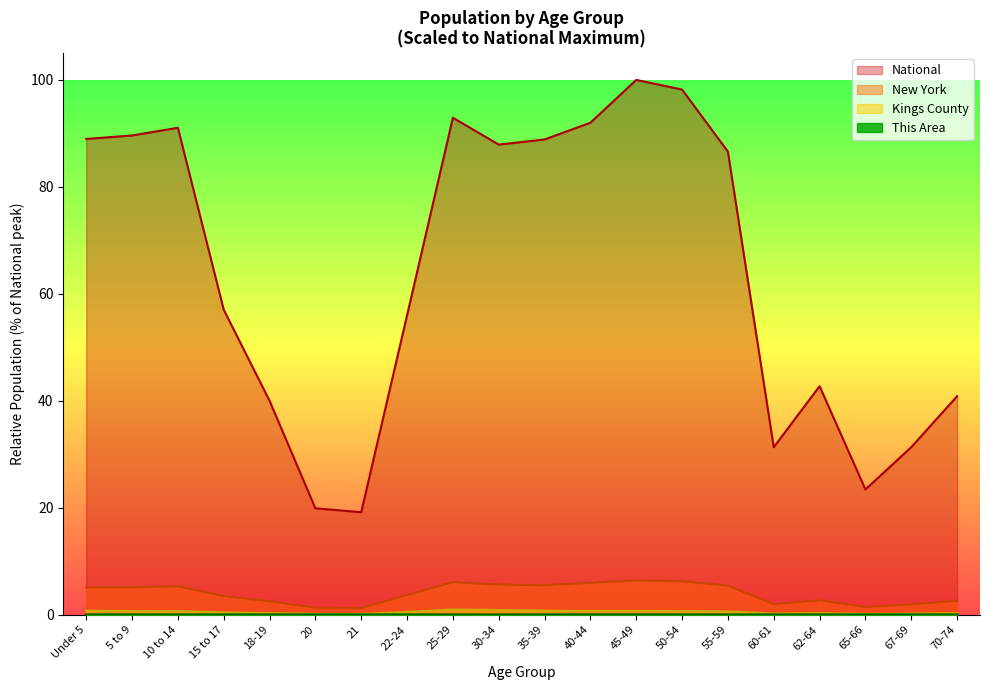

How many lines are shown in the chart?

4